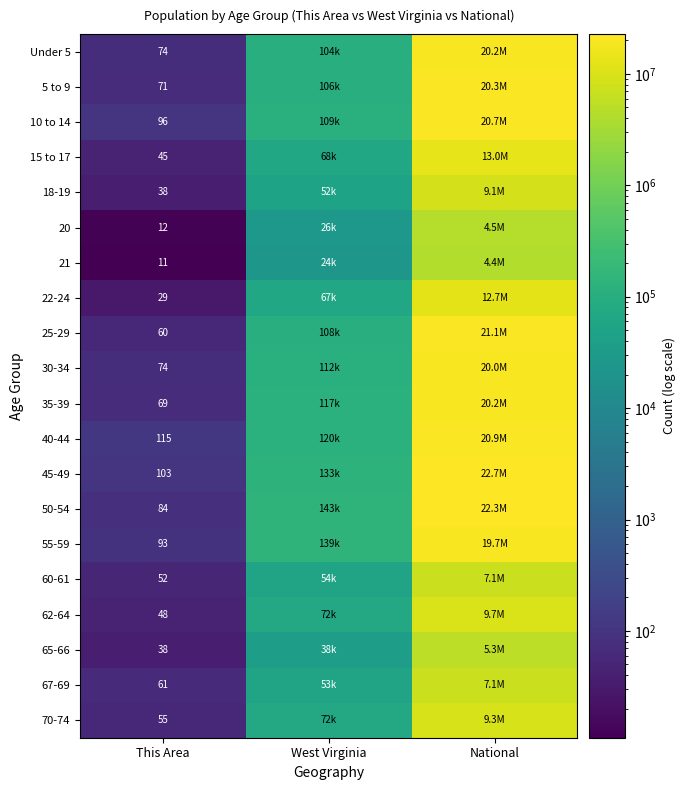

Which label corresponds to the largest value in the chart?

National